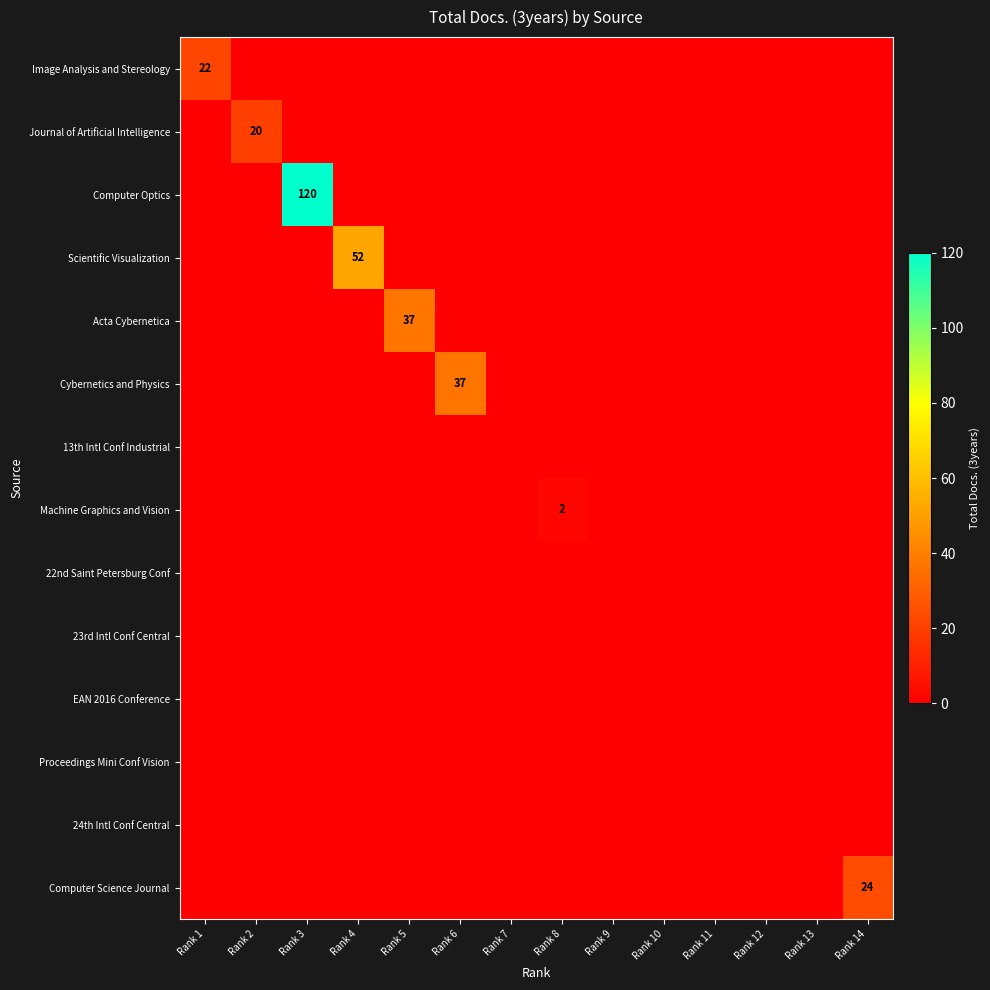

At how many categories does at least one series exceed 97?

1